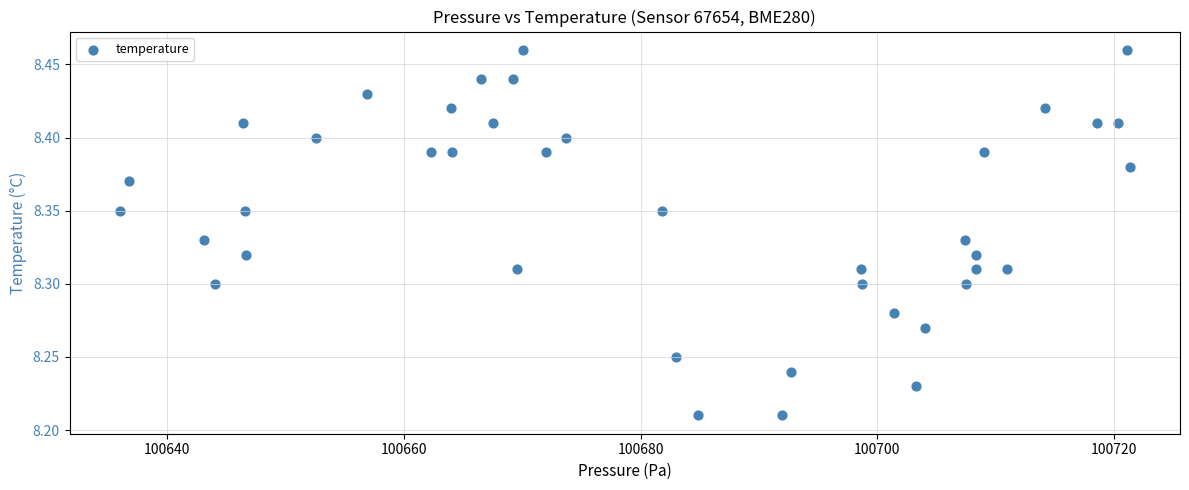

How many points are shown in the scatter plot?

40